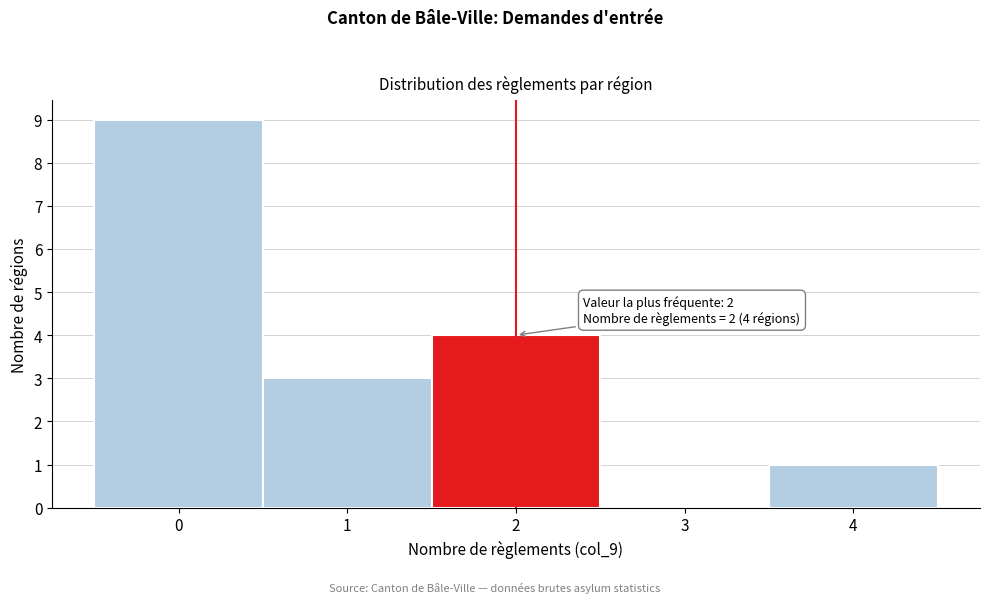

Reading left to right, what are all the values shown in this chart?

0=9	1=3	2=4	3=0	4=1